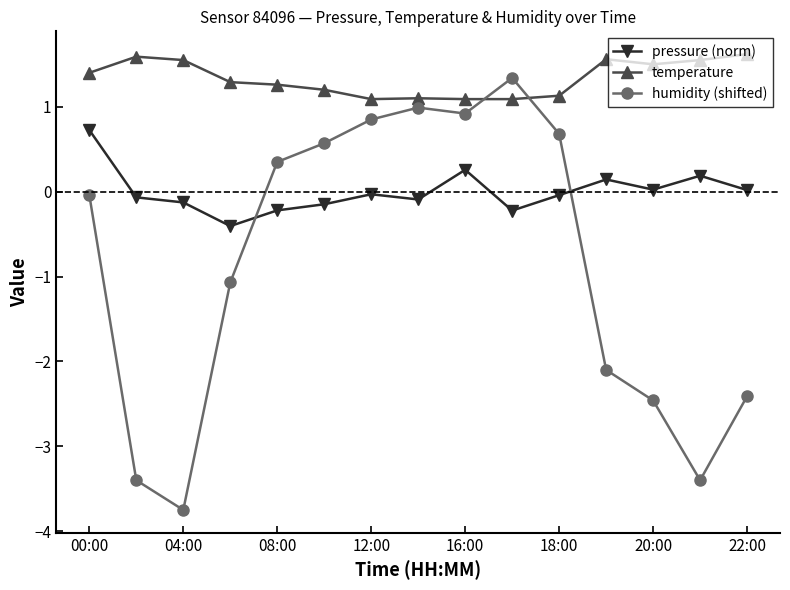

What is the maximum value for temperature?

1.6